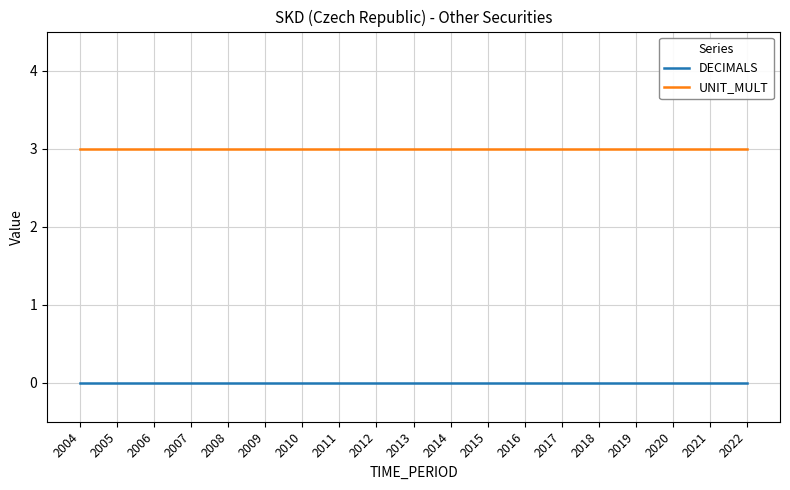

What is the spread (max minus min) of values at 2008?

3